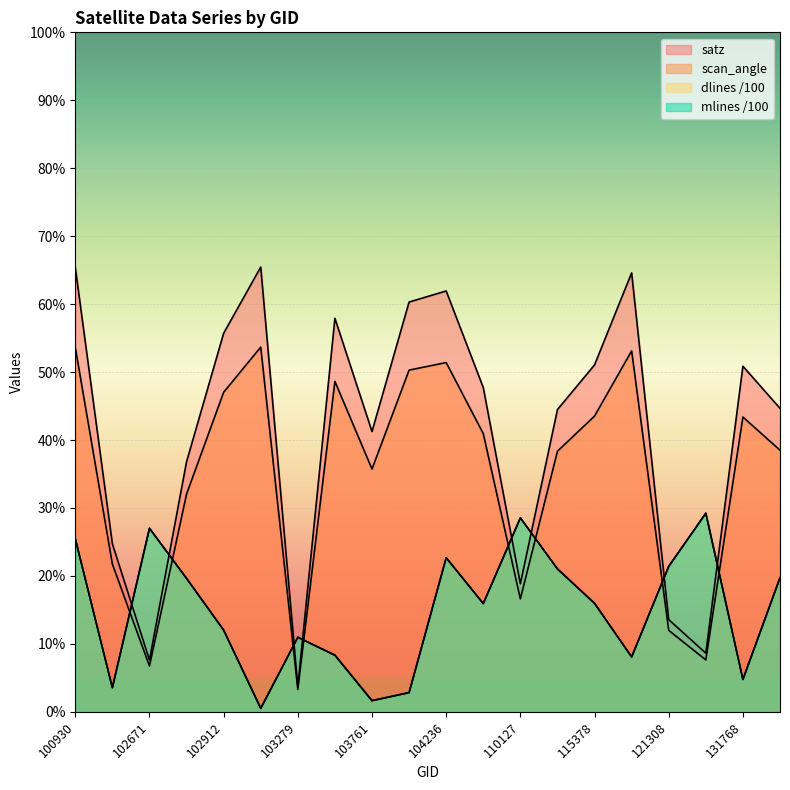

What is the sum of all dlines values?

299.3